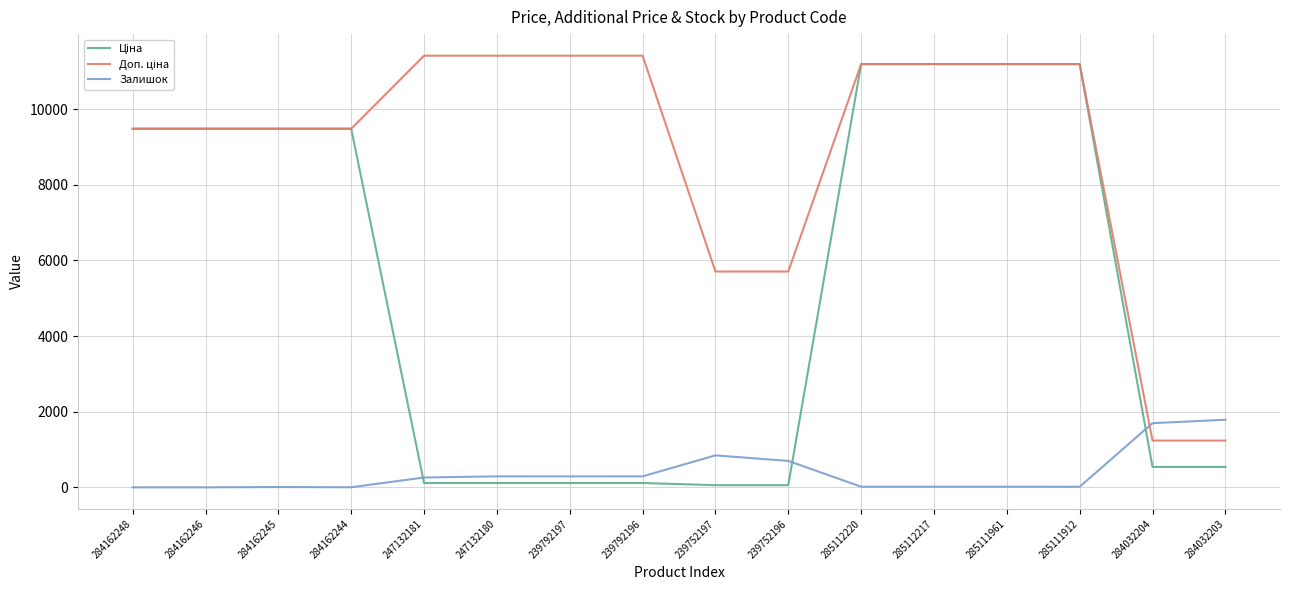

True or false: Залишок has a value of 15.0 at 285111912.

True